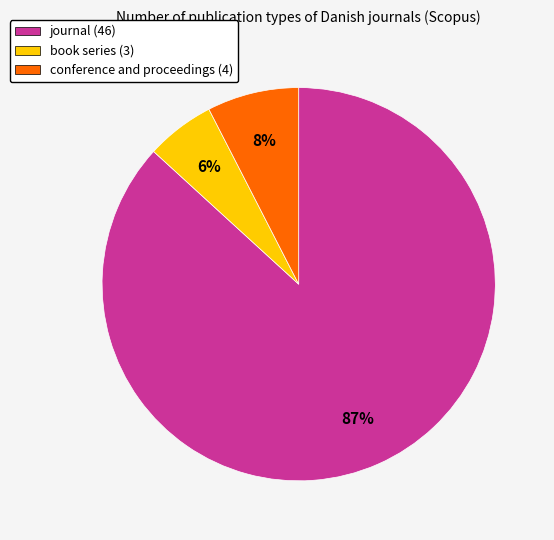

Count the number of slices in the pie.

3